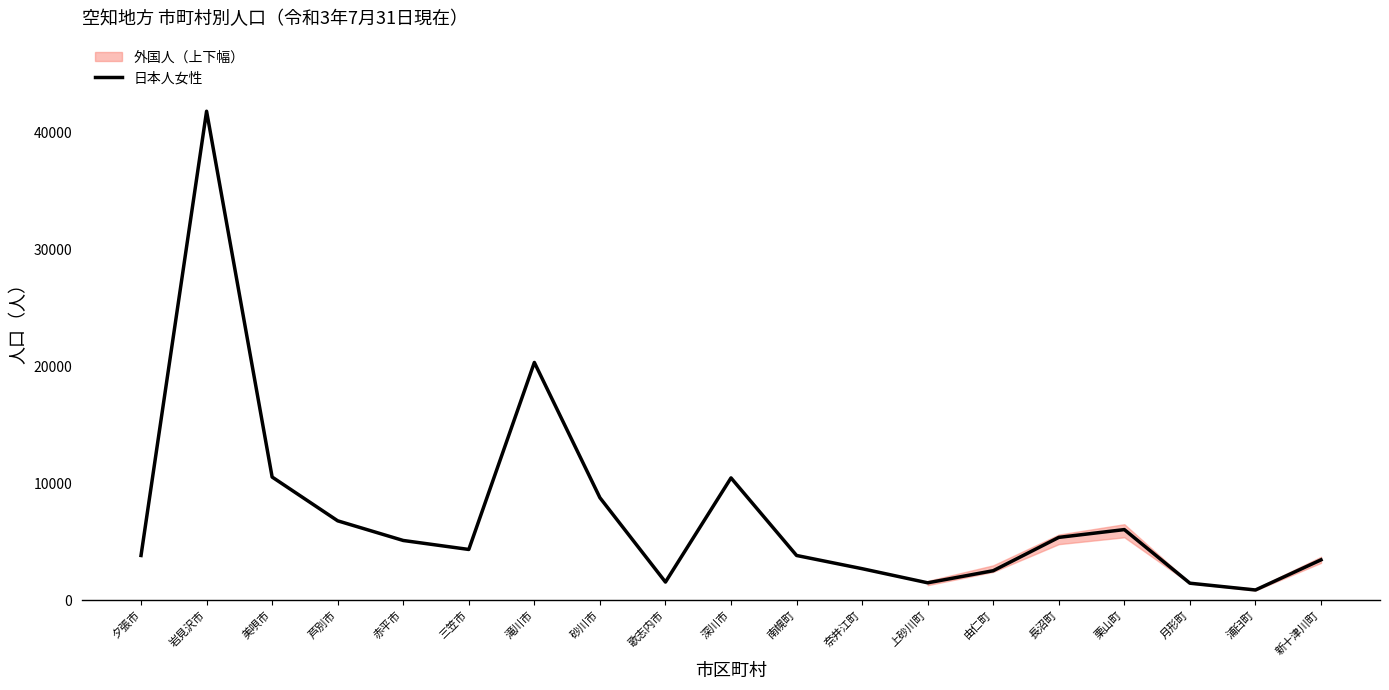

What is the change in value from 岩見沢市 to 奈井江町?

-39147